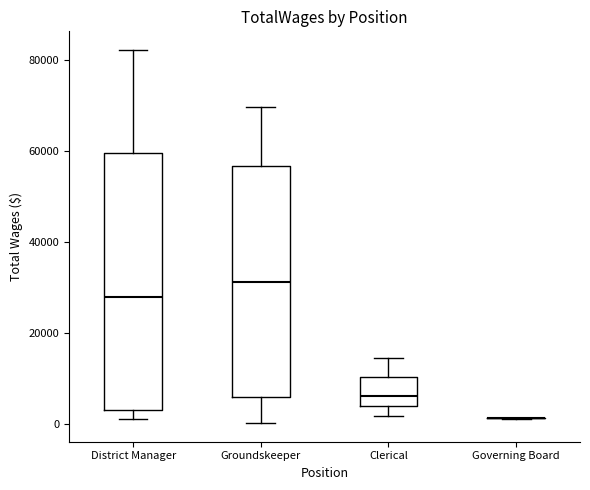

Where is the upper edge of the box for Groundskeeper on the y-axis? The values are not printed on the chart, so give them approximately, as read against the axis.

56000